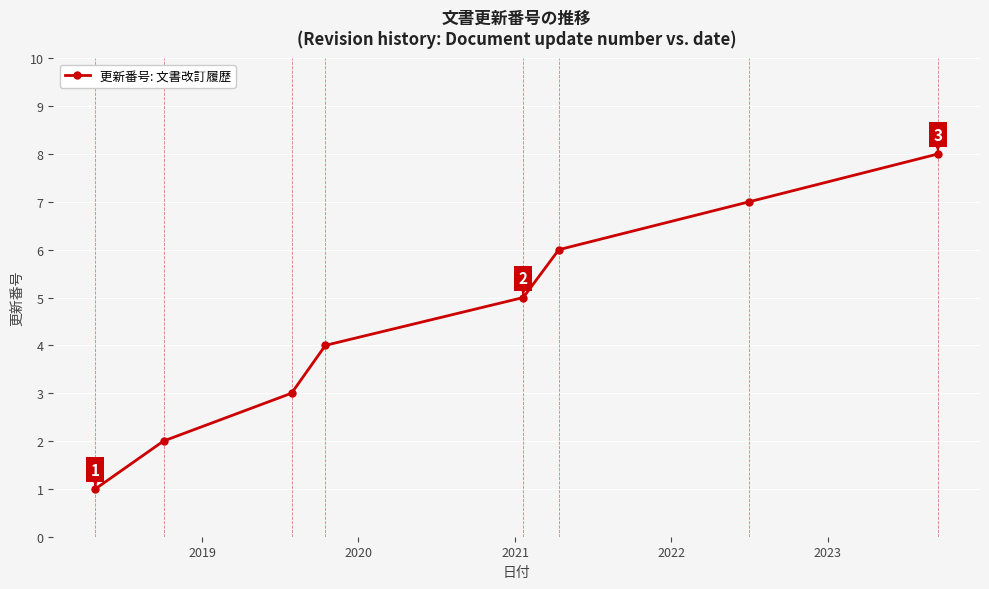

What is the difference between the maximum and minimum values?

7